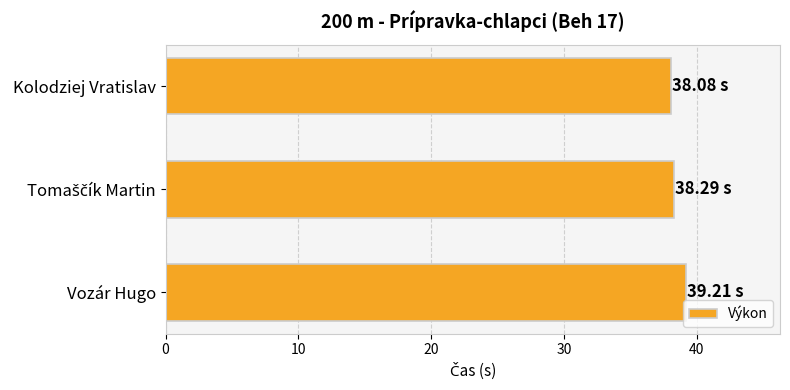

What is the label of the 1st bar from the top?

Kolodziej Vratislav